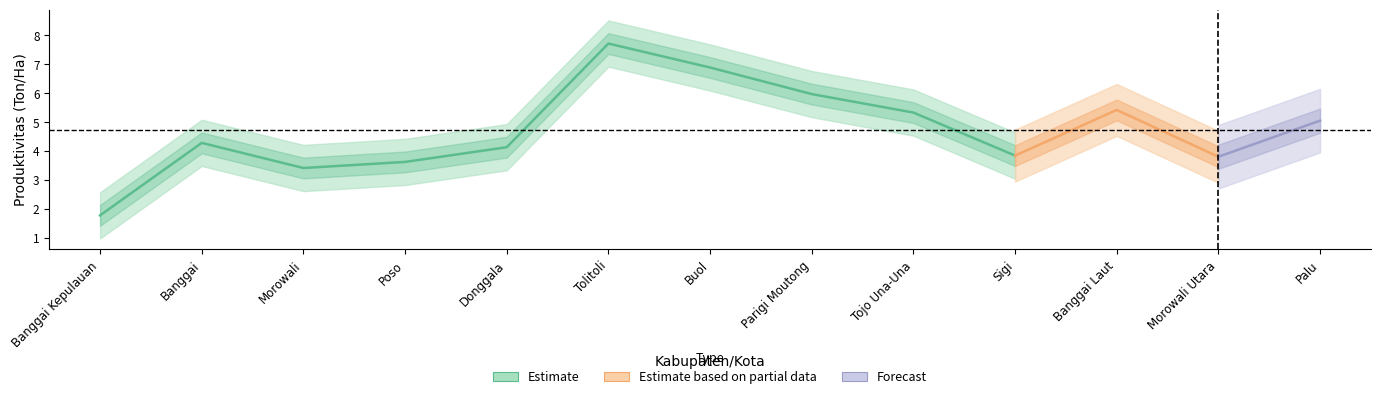

What is the label of the 12th point from the right?

Banggai